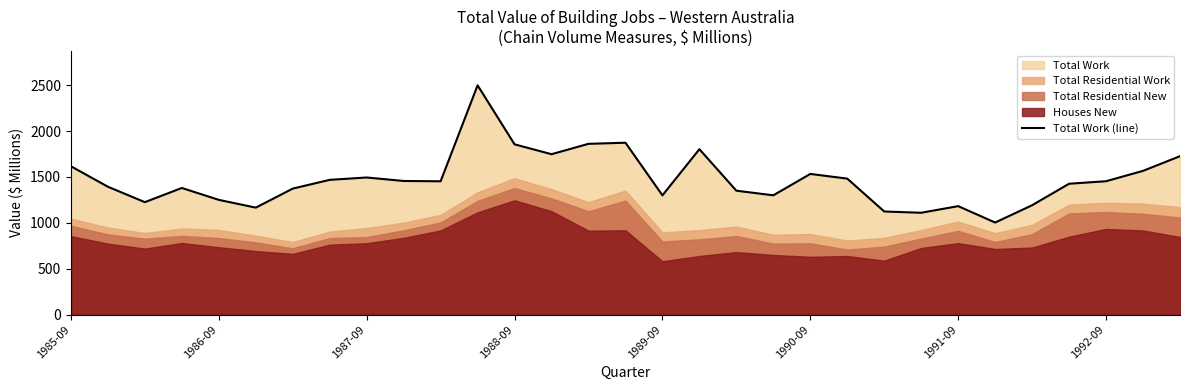

What is the minimum value for Total Work (line)?

1003.4